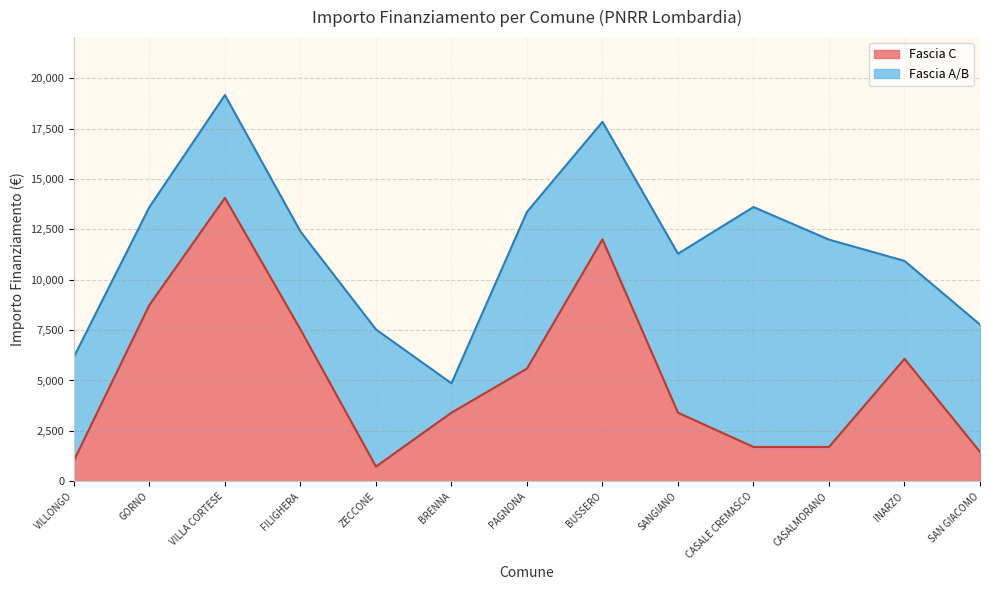

True or false: the data shows 14063 at VILLA CORTESE.

True